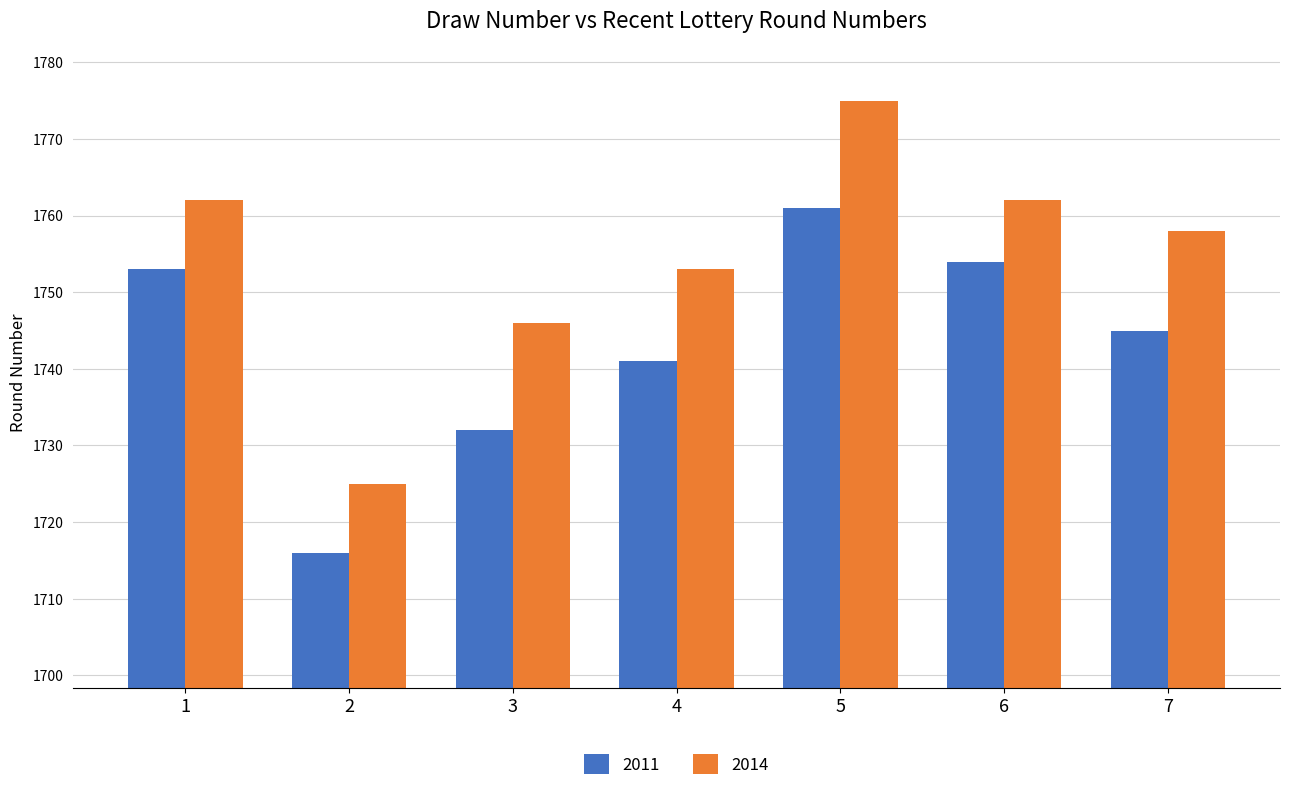

What is the value of the 2014 bar at the 4th from the left?

1753